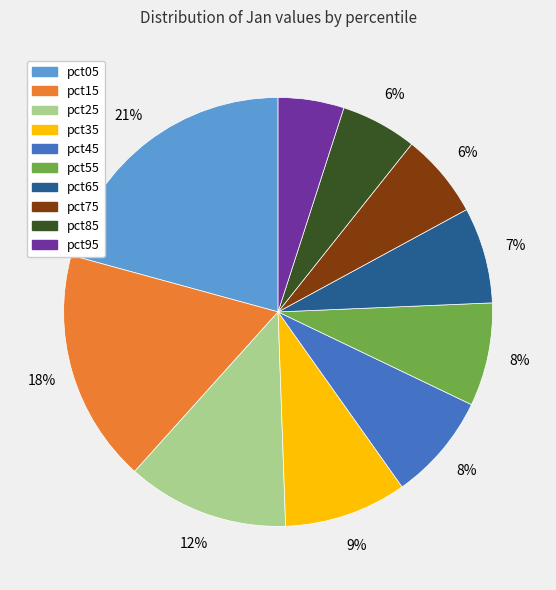

Combined, do pct85 and pct75 account for over 50%?

No